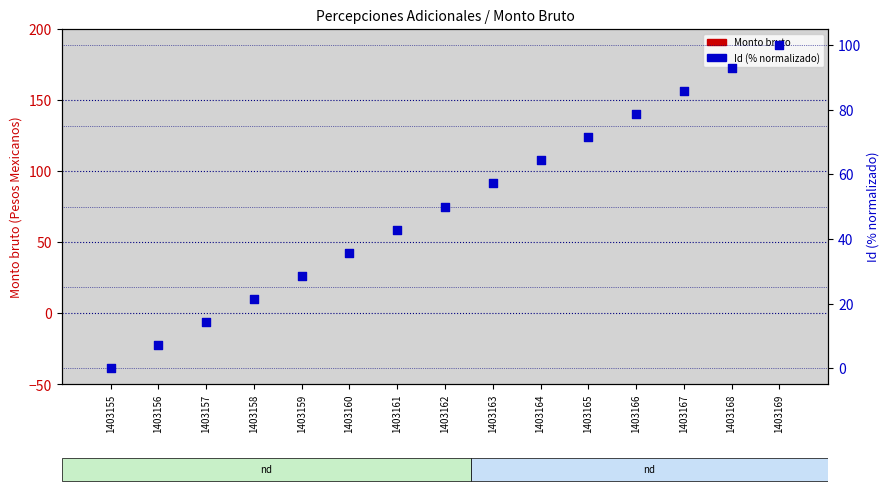

What are all the series names shown in the legend?

Monto bruto, Id (% normalizado)